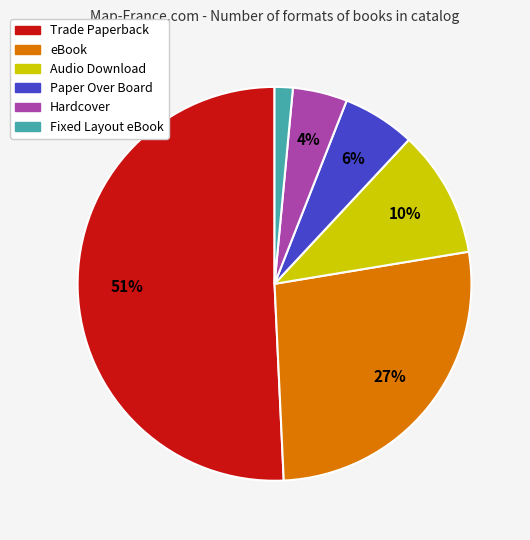

To the nearest percent, what portion does Hardcover represent?

4%